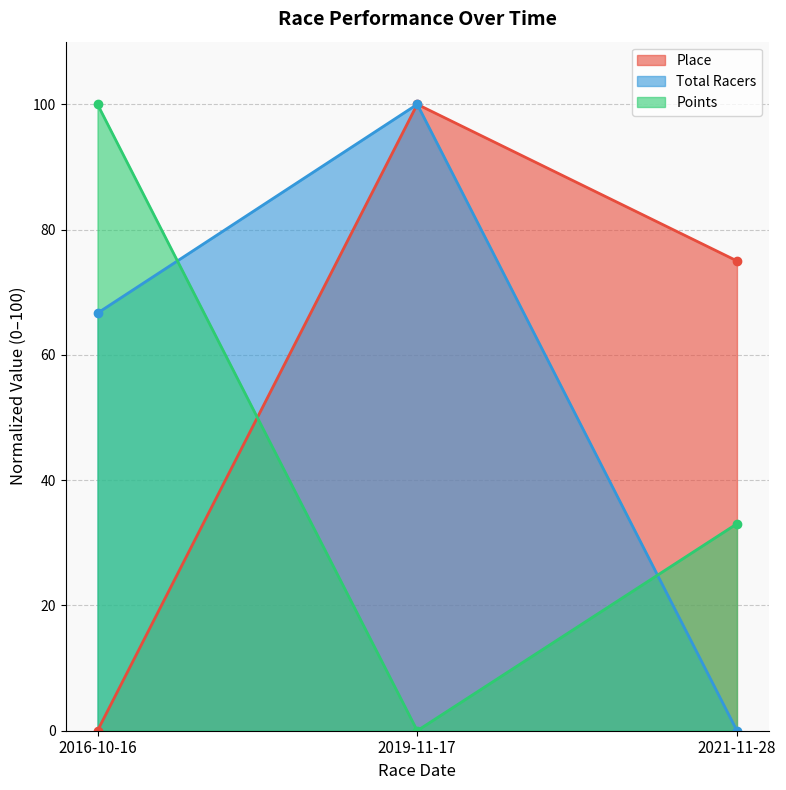

At which label does Total Racers reach its peak?

2019-11-17